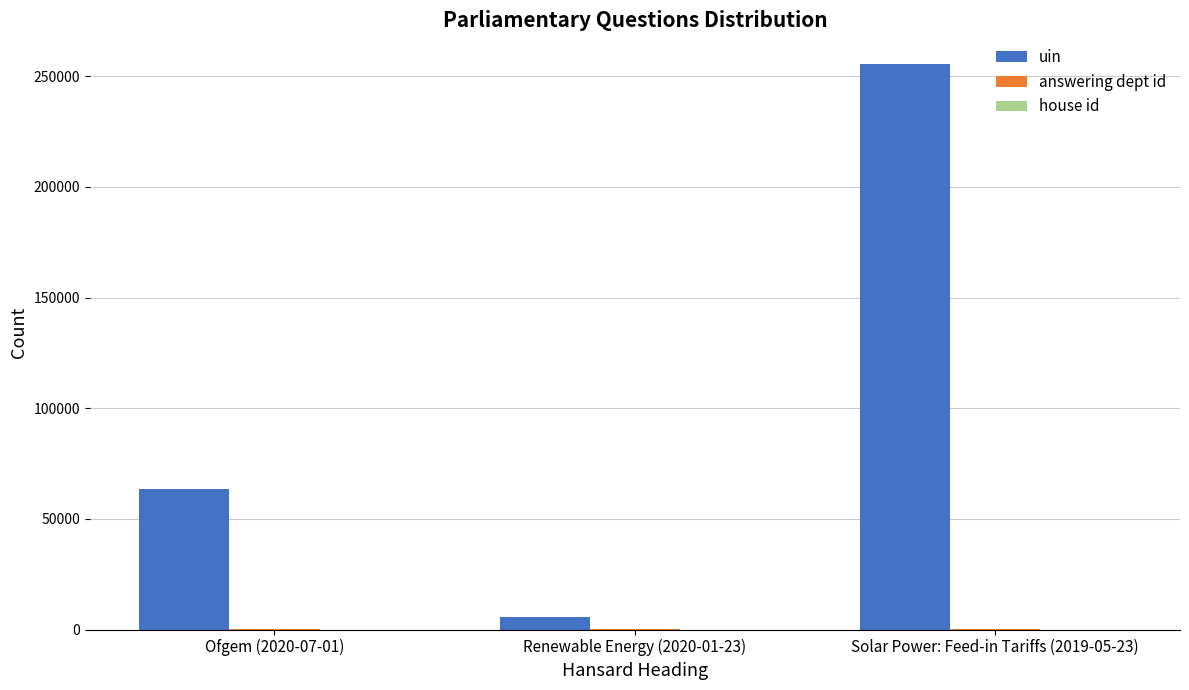

What is the greatest value displayed?

255693